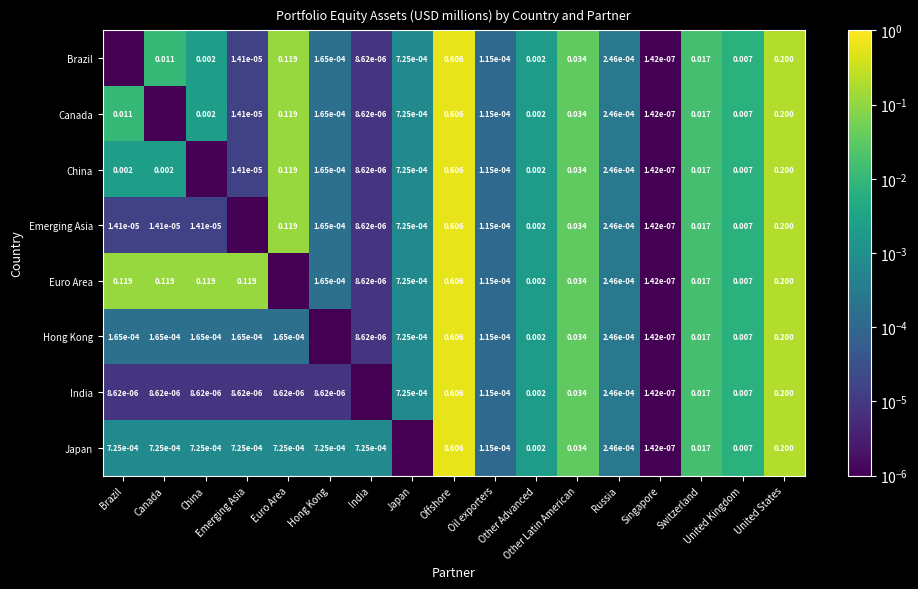

List the series in order of their peak value, lowest first.

Canada, China, Emerging Asia, Euro Area, Hong Kong, India, Japan, Brazil